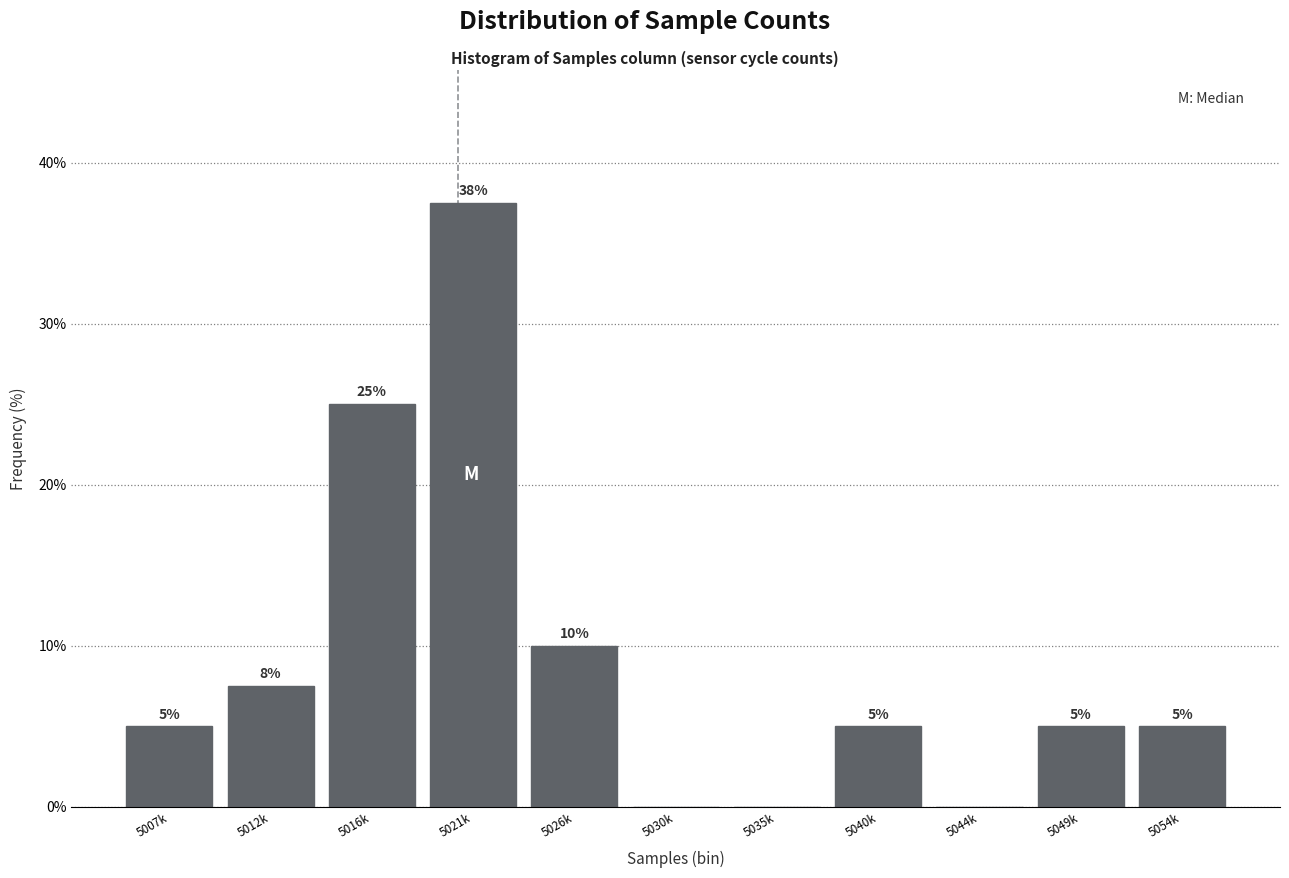

Between 5012k and 5026k, which is larger?

5026k